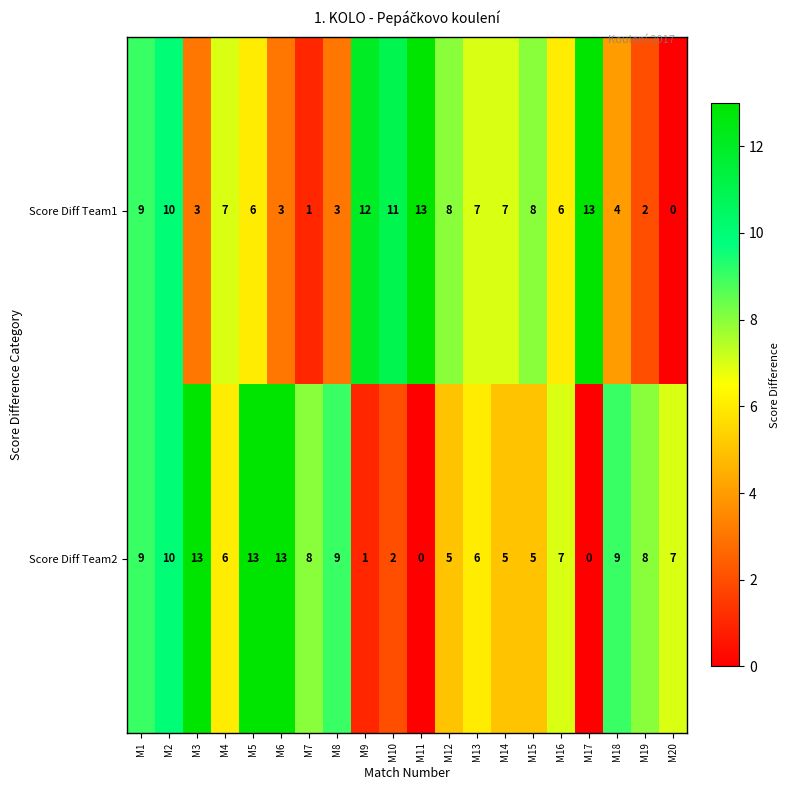

Which series changed the most between M6 and M14?

Score Diff Team2